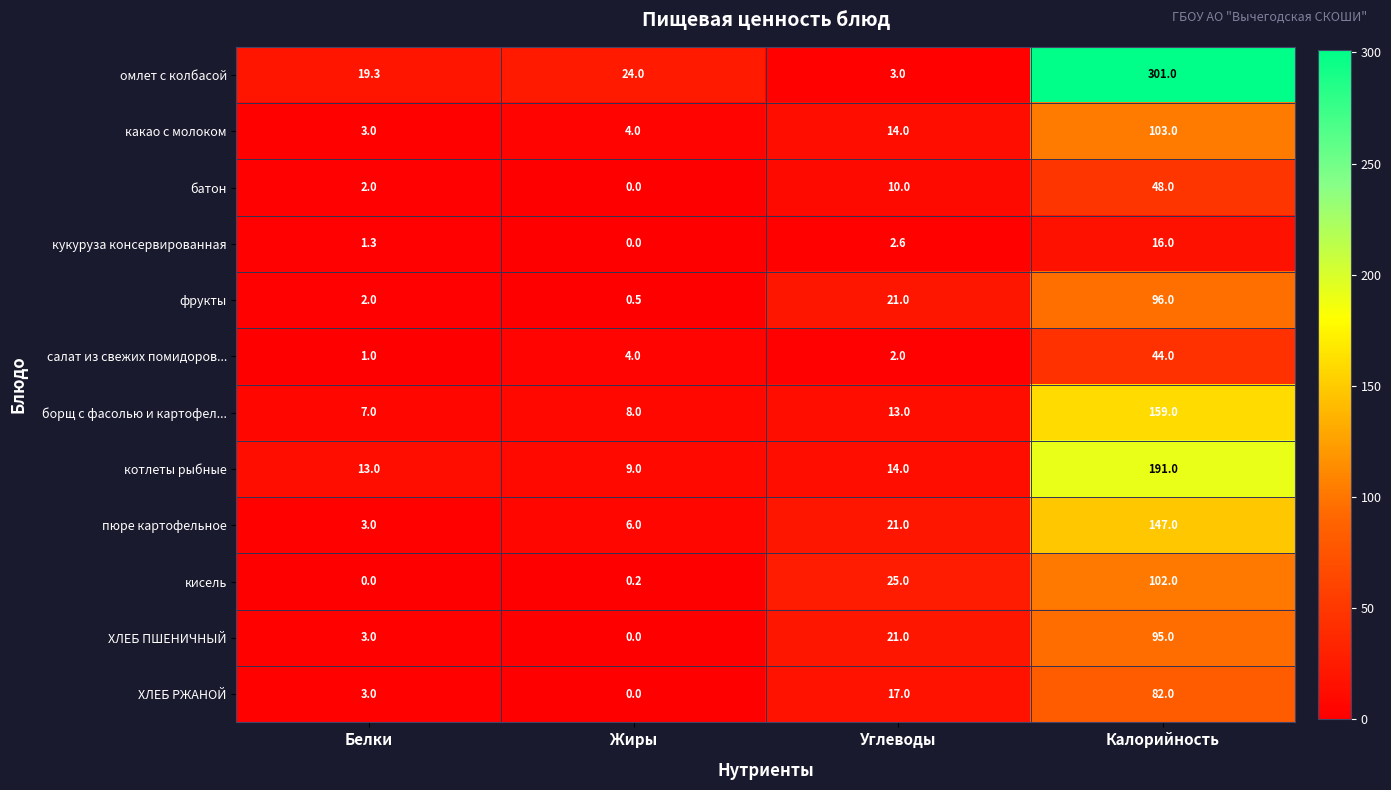

What value does the омлет с колбасой series have at Белки?

19.3